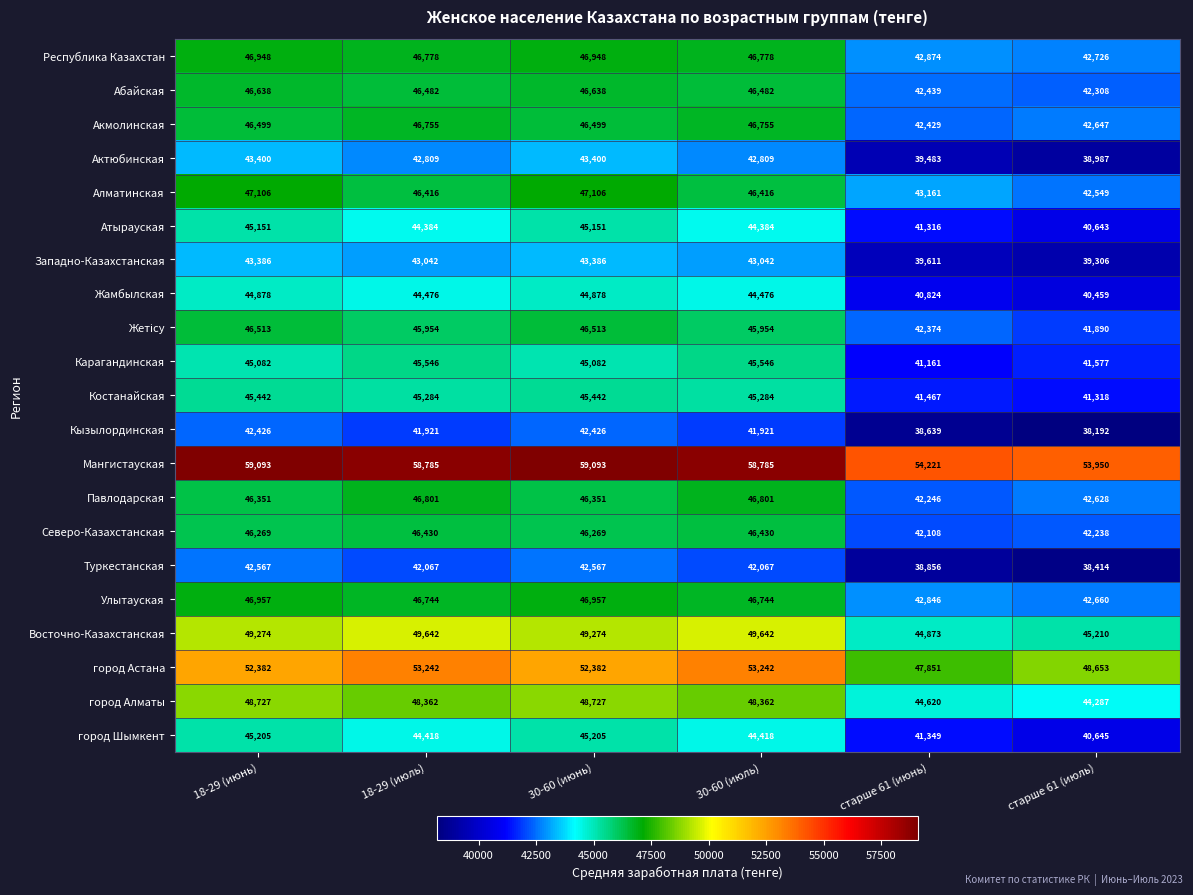

The Республика Казахстан series shows 22642 at 18-29 (июль). True or false?

False